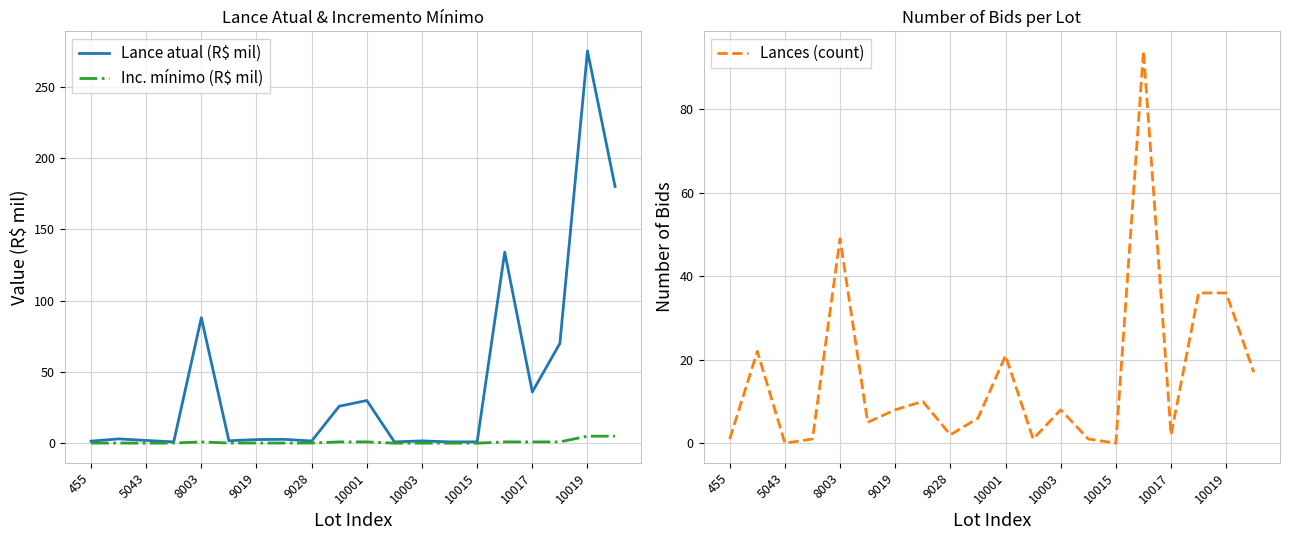

What is the sum of the Lance atual (R$ mil) values at 10001 and 8003?

118.0